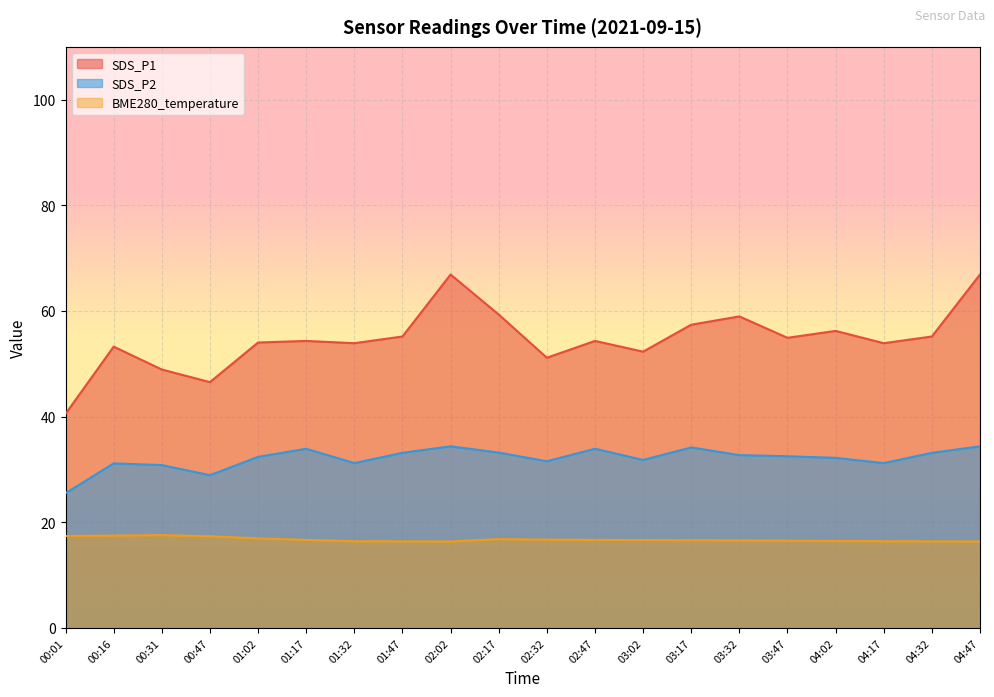

True or false: BME280_temperature has a value of 6.2 at 00:47.

False